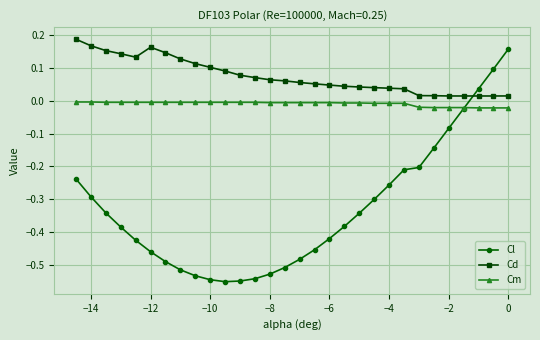

Which series has the widest spread of values?

Cl